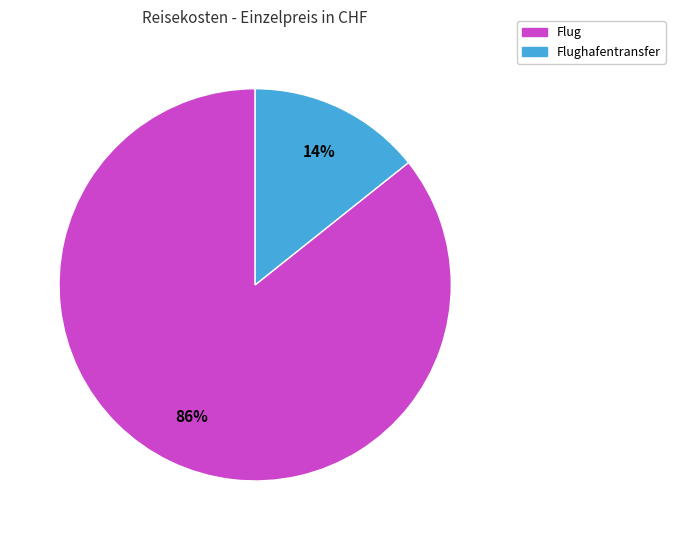

Combined, do Flughafentransfer and Flug account for over 50%?

Yes